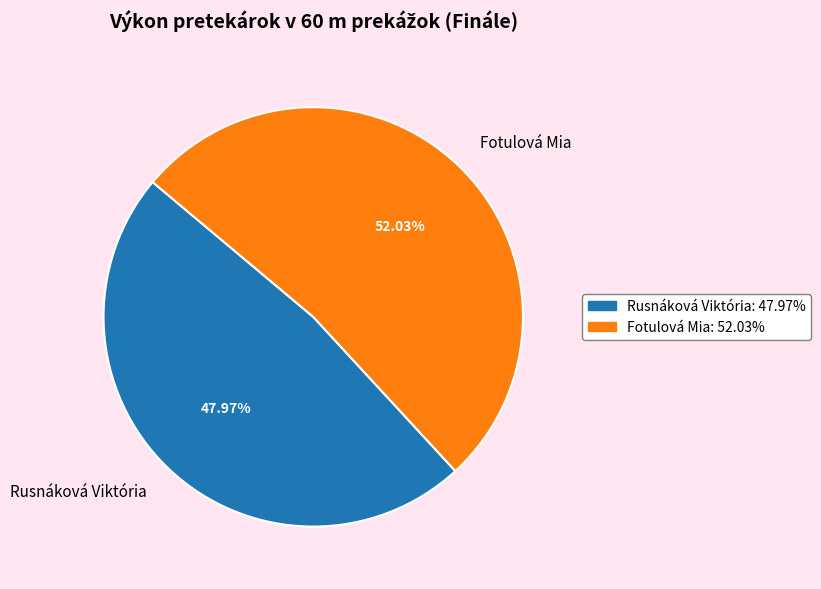

True or false: Fotulová Mia accounts for 52% of the total.

True